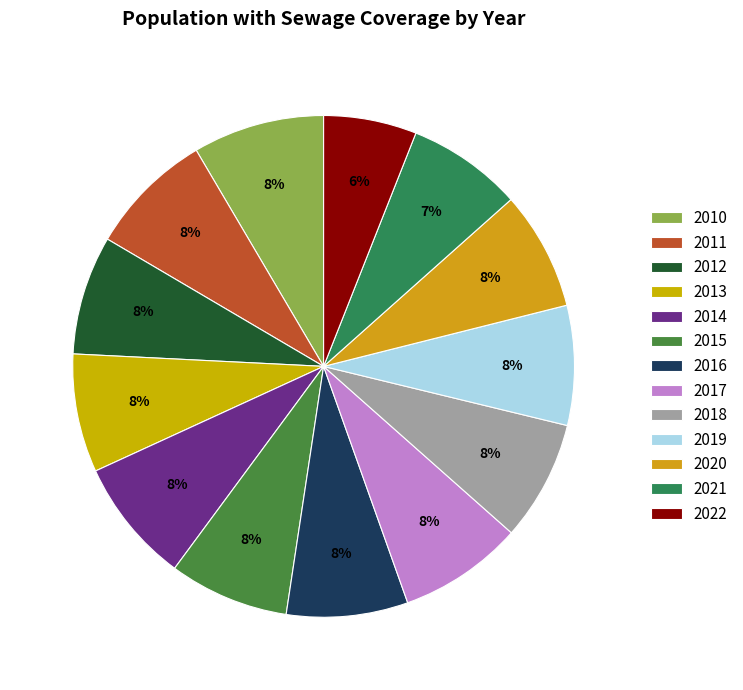

To the nearest percent, what is the average slice percentage?

8%